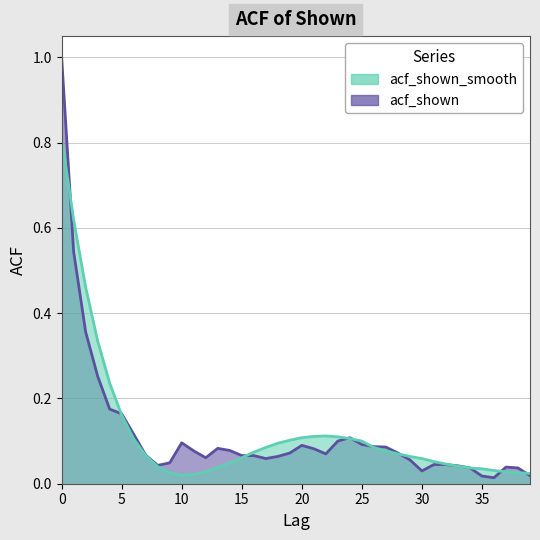

Does the chart display data point markers on the line(s)?

No